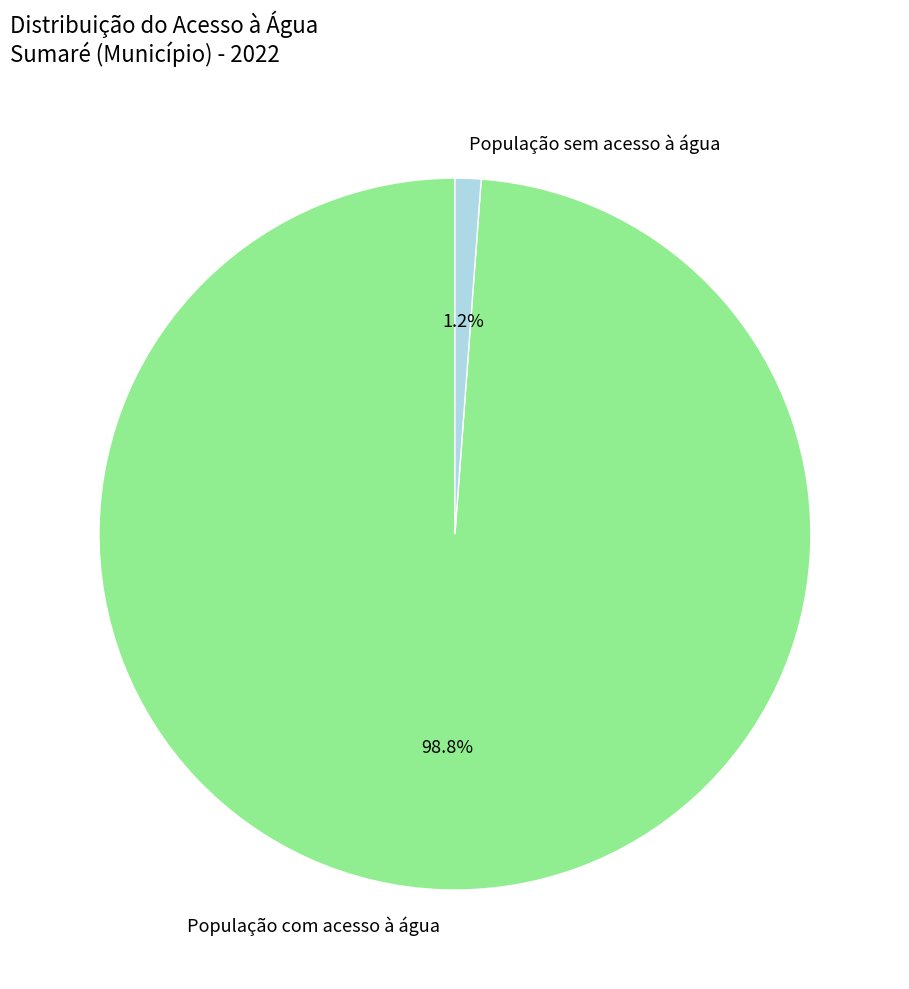

Which slice is the largest?

População com acesso à água